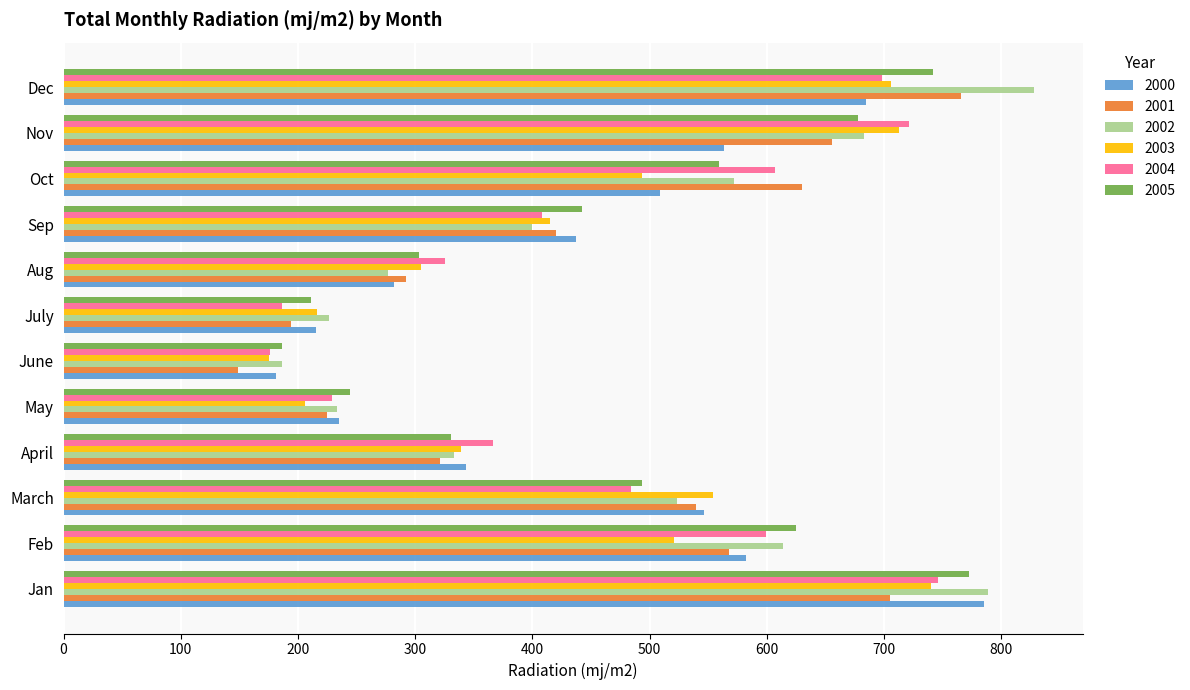

What is the difference between the highest and lowest values at Sep?

42.2